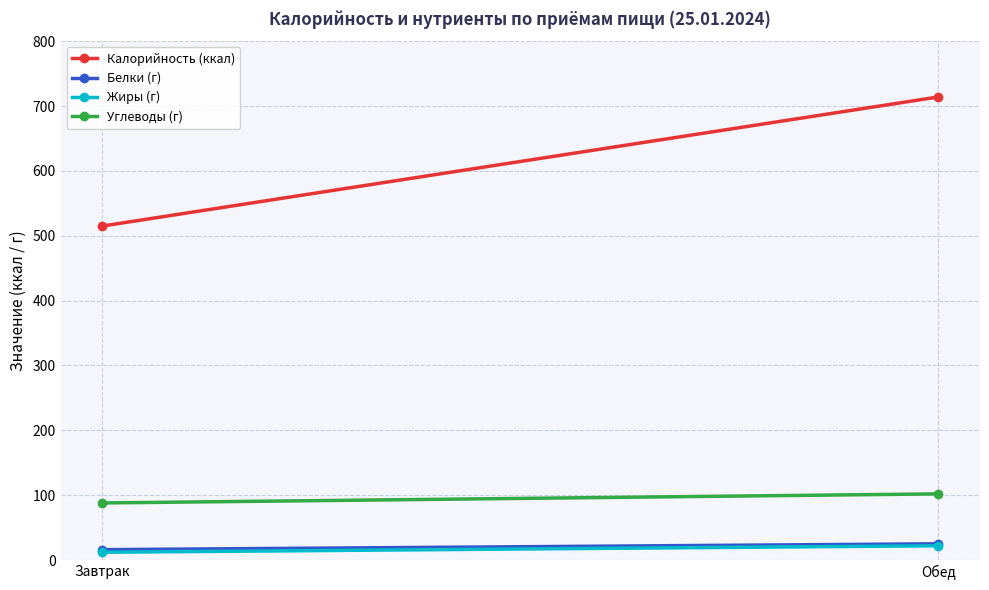

True or false: Жиры (г) has a value of 8 at Завтрак.

False